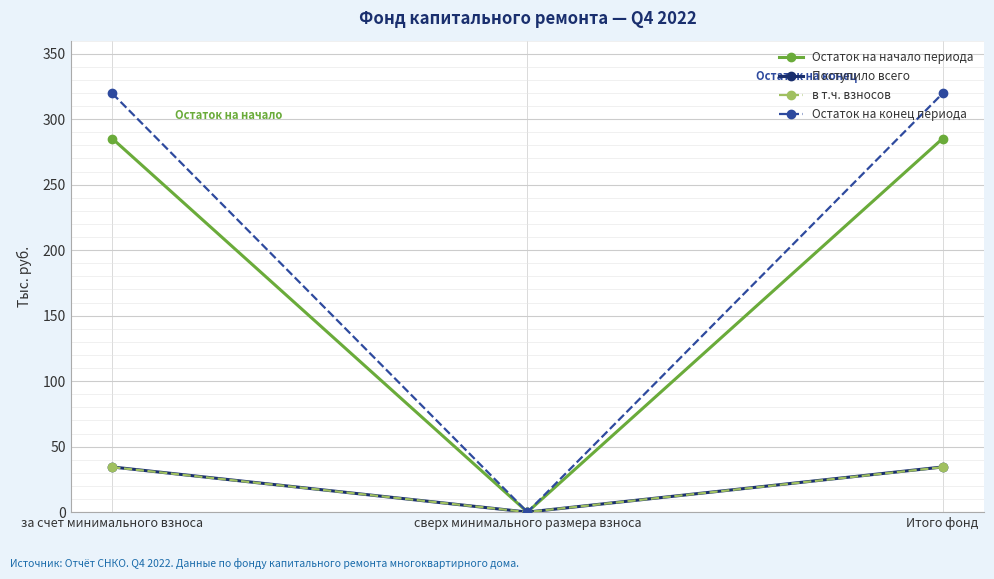

What is the sum of all Остаток на конец периода values?

639.3